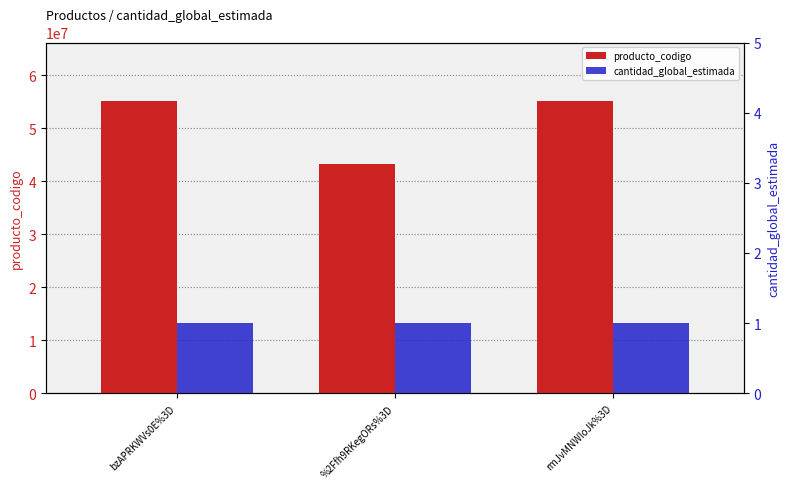

What is the total value across all series at %2Ffh9RKegORs%3D?

43202006